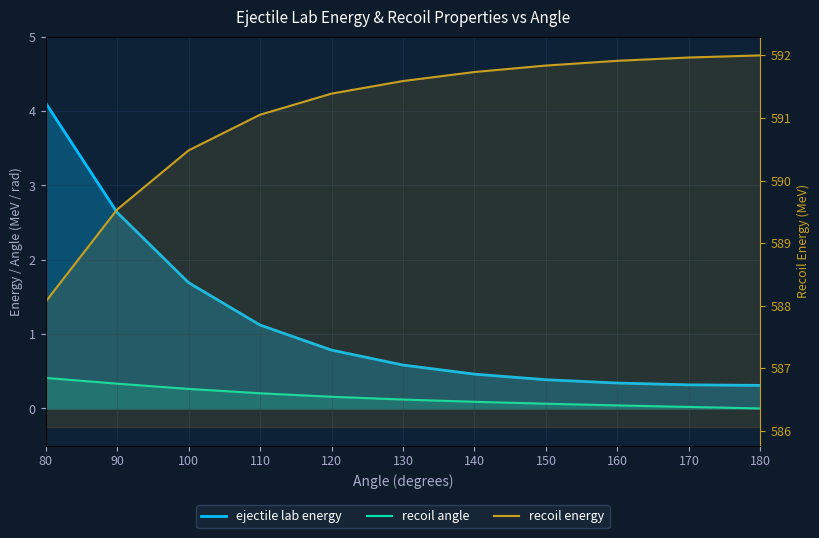

True or false: recoil angle and ejectile lab energy intersect in this chart.

False